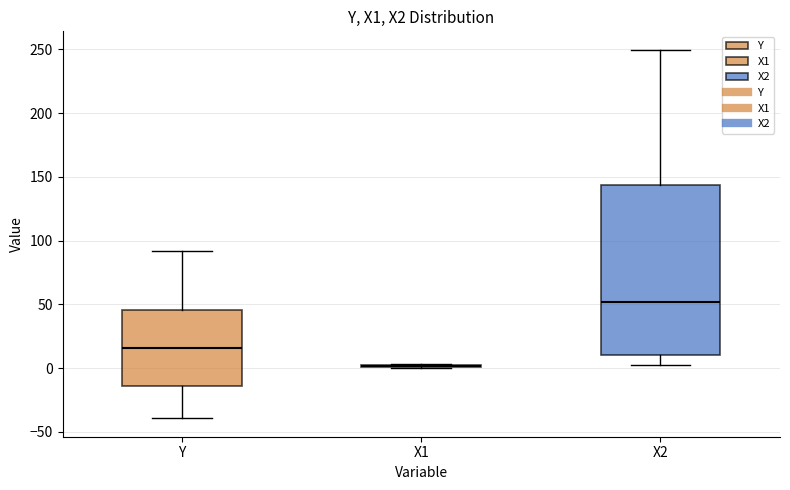

Reading left to right, transcribe this box plot: for each box, give where its median line is, the range the box spans, and where its two whiskers end, as read against the y-axis. The values are not printed on the chart, so give them approximately, as read against the axis.

Y: median 15, box -15 to 45, whiskers -40 to 90
X1: box collapsed to a line at 0, whiskers 0 to 5
X2: median 50, box 10 to 145, whiskers 5 to 250